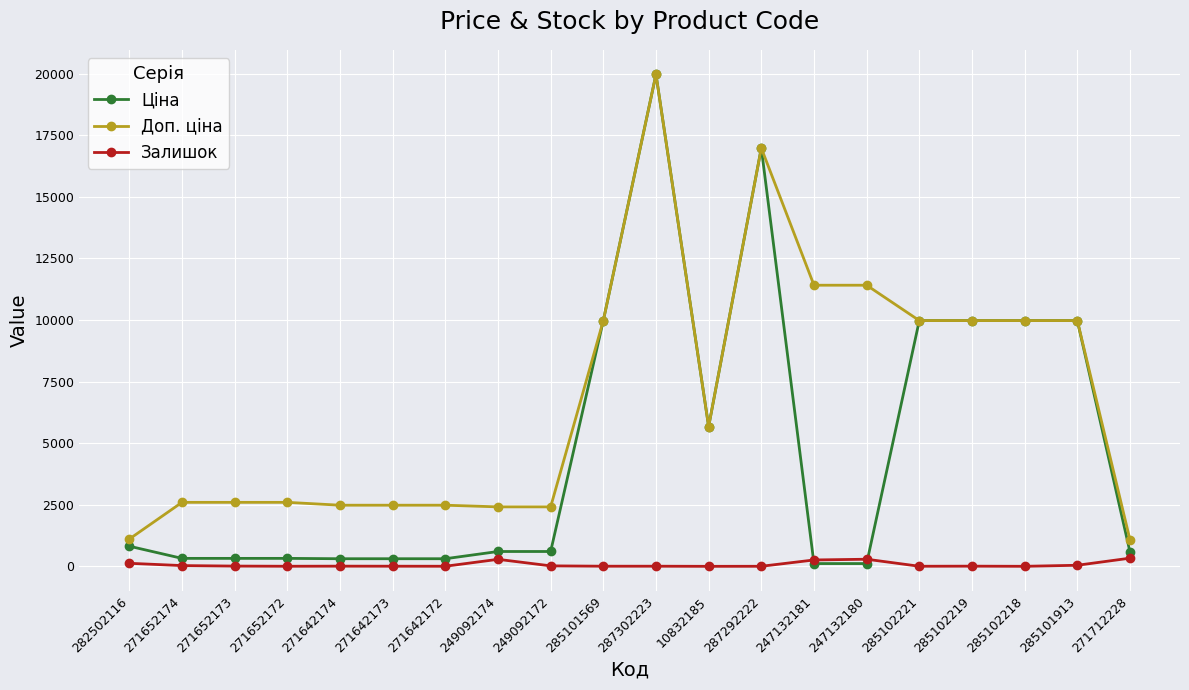

What position from the right is 285102221?

5